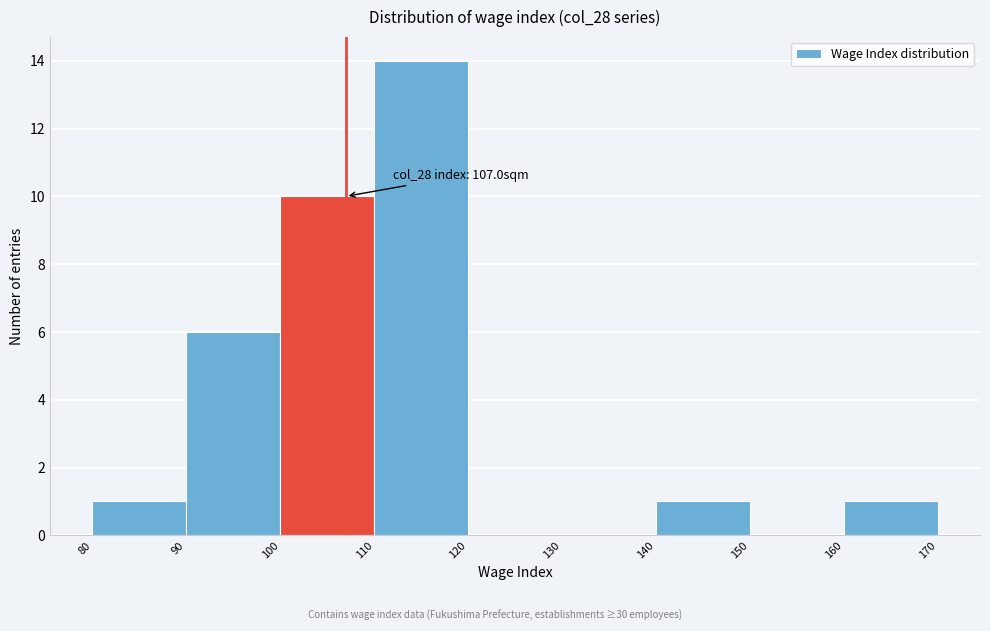

Over which range of the x-axis is the bar tallest?

110 to 120